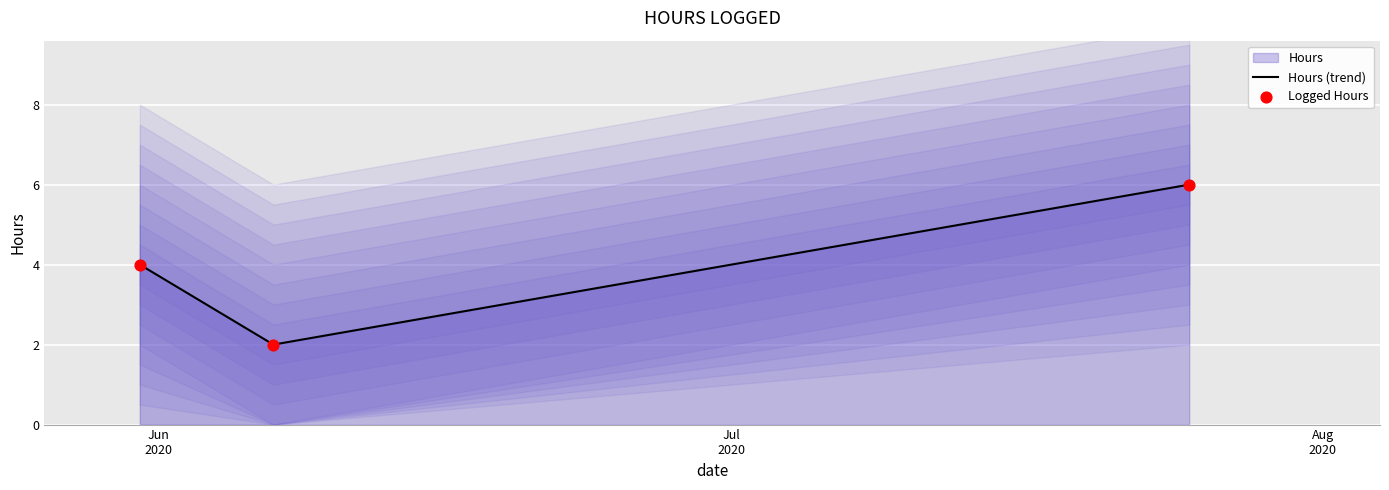

Which series has the widest spread of Y values?

Hours (trend)